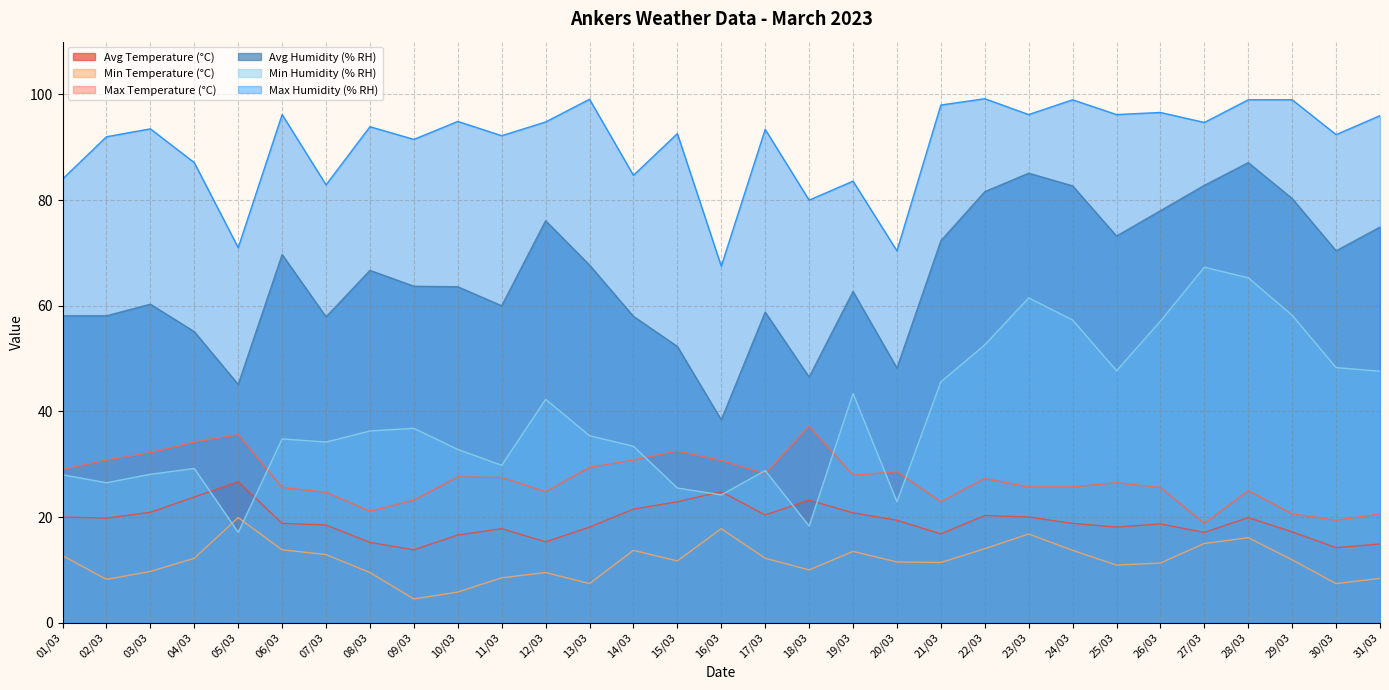

At which label is Min Temperature (°C) closest to 12?

29/03